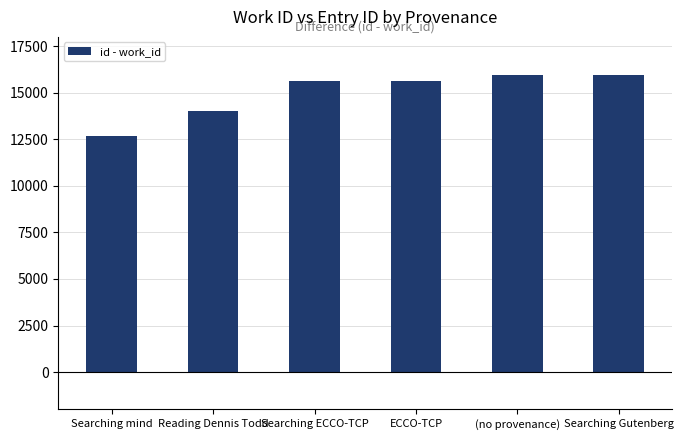

What is the approximate value at Searching mind?

12653